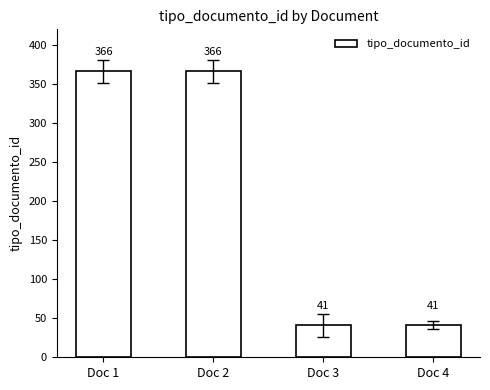

How many bars are there in total?

4